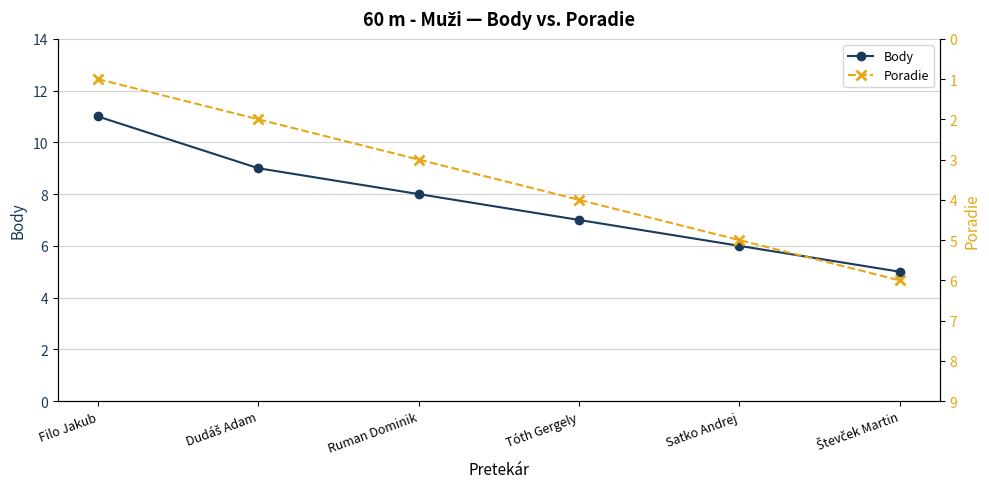

At which category is the sum across all series the highest?

Filo Jakub